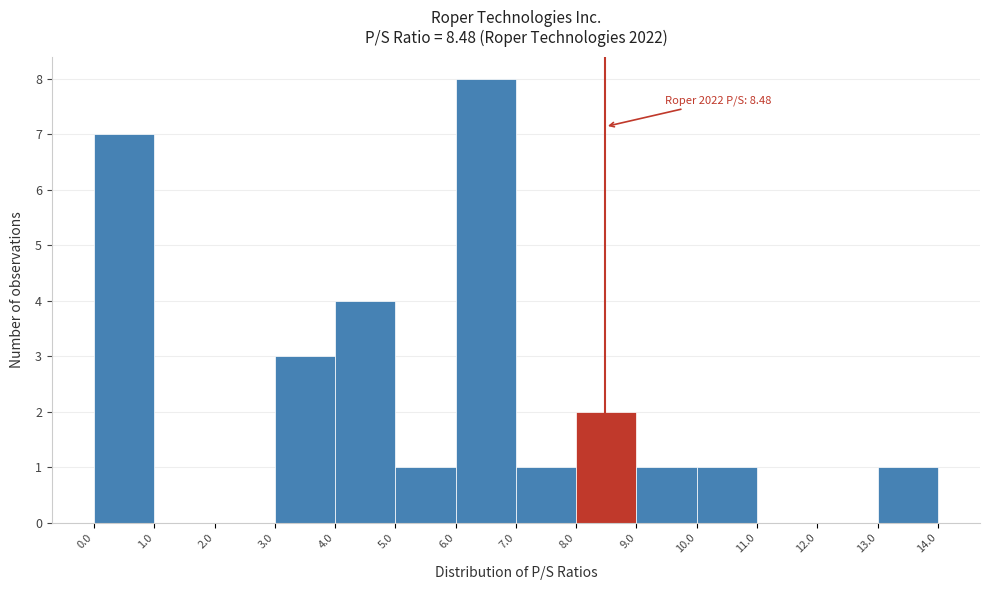

Which range on the x-axis has the tallest bar?

6.0 to 7.0